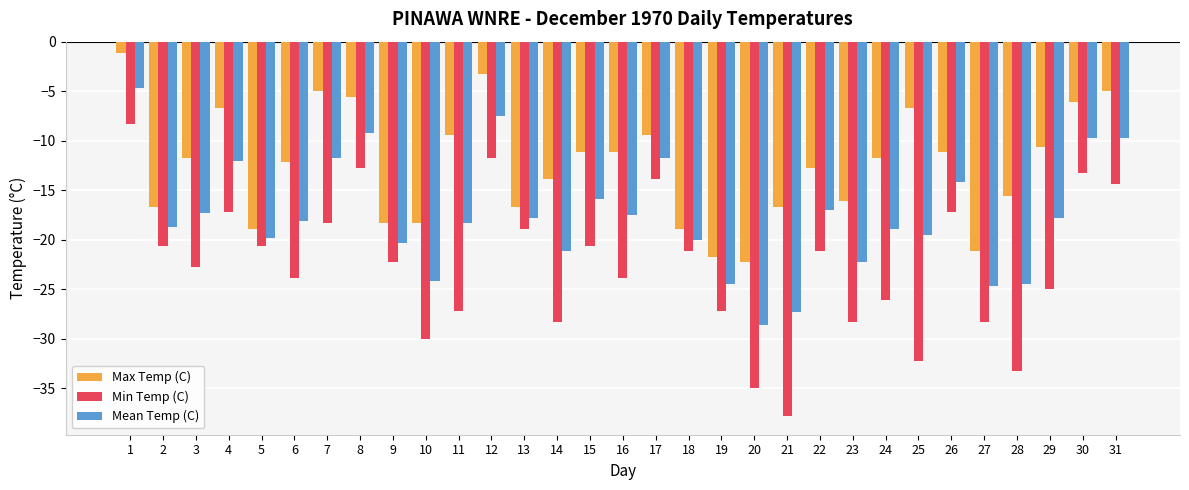

Is it true that Min Temp (C) equals -32.6 at 15?

False